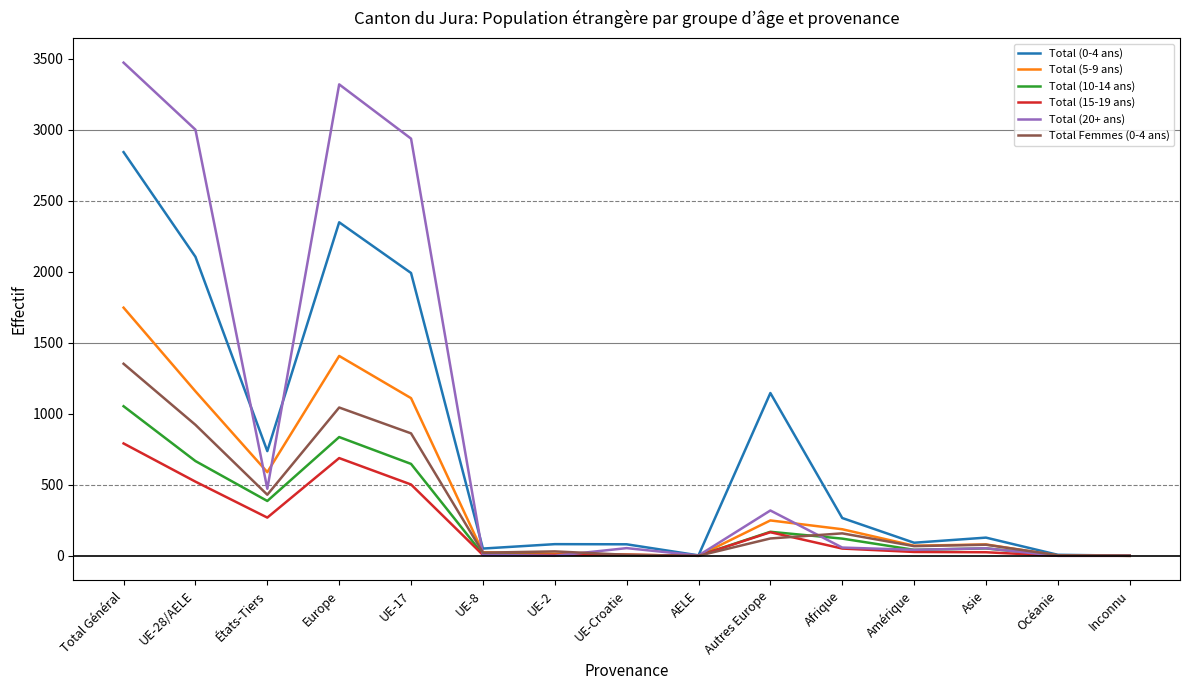

List the series in order of their peak value, lowest first.

Total (15-19 ans), Total (10-14 ans), Total Femmes (0-4 ans), Total (5-9 ans), Total (0-4 ans), Total (20+ ans)